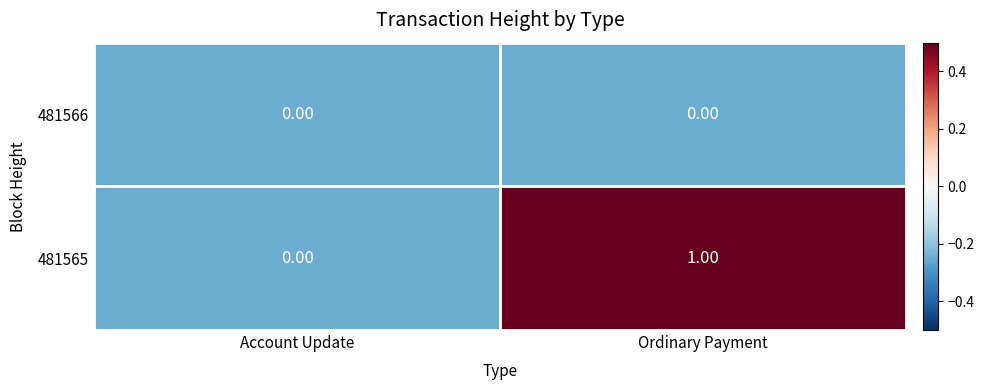

Is the value of 481565 at Ordinary Payment greater than the value of 481566 at Ordinary Payment?

Yes